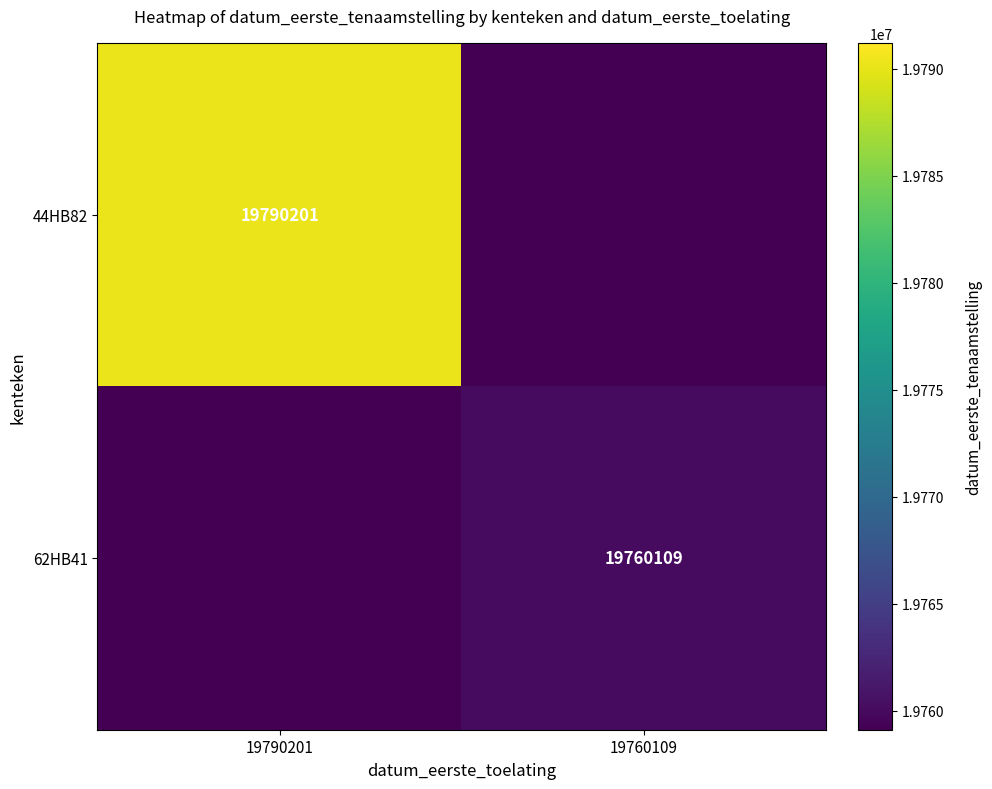

Which has a higher value, 19760109 or 19790201?

19790201